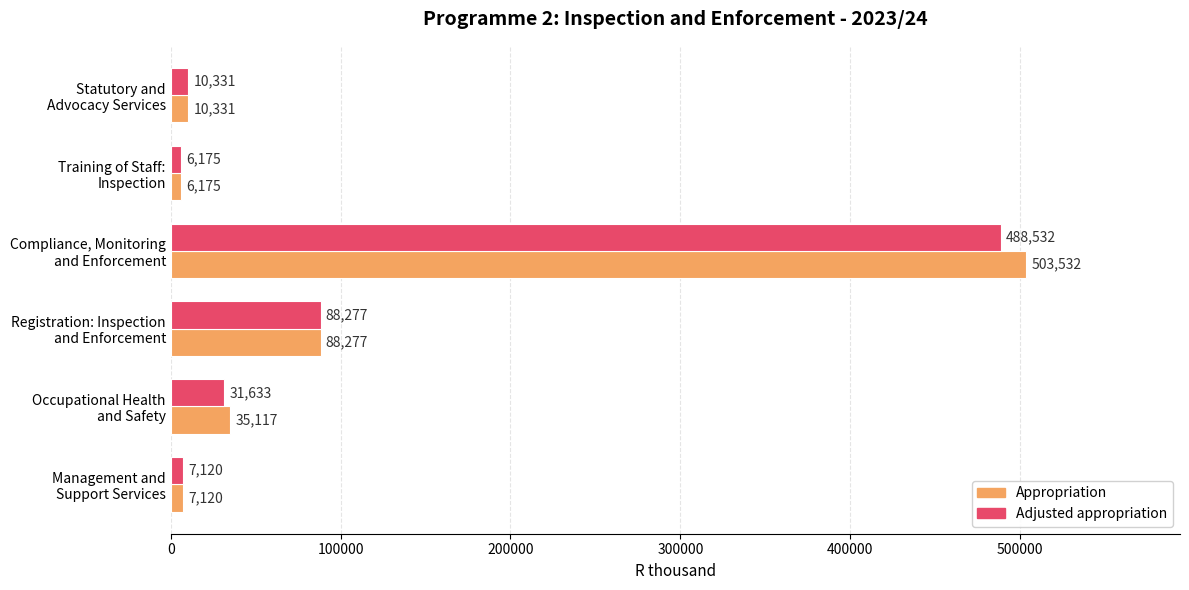

Which series has the widest spread of values?

Appropriation